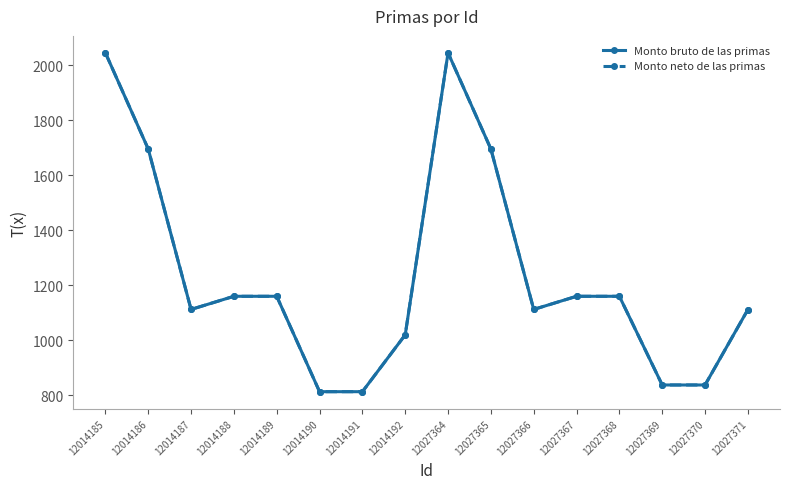

What is the difference between the Monto bruto de las primas values at 12027365 and 12014187?

583.8